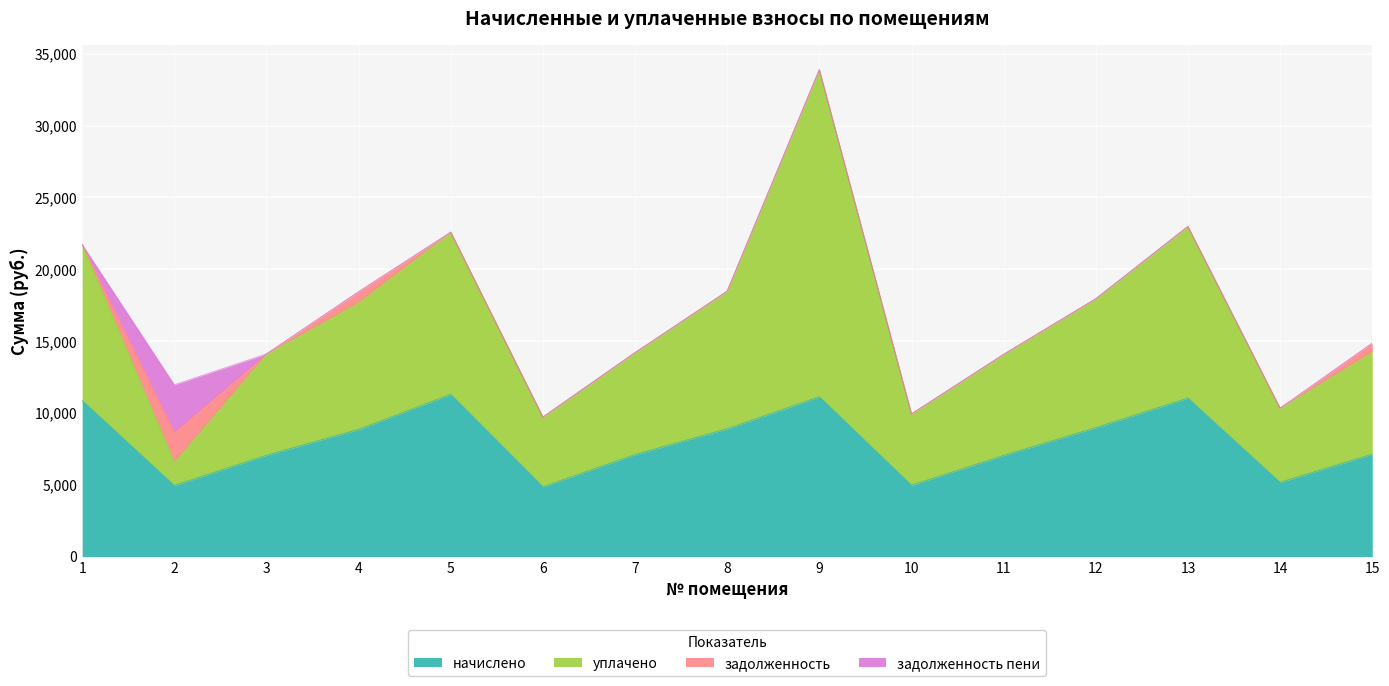

What are all the series names shown in the legend?

начислено, уплачено, задолженность, задолженность пени